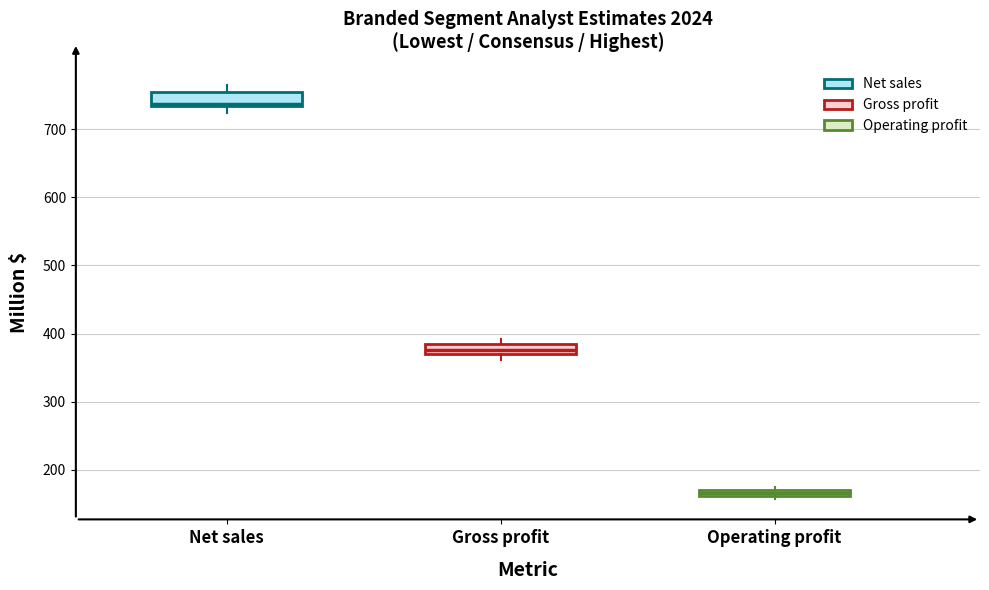

Which box has the highest median line?

Net sales